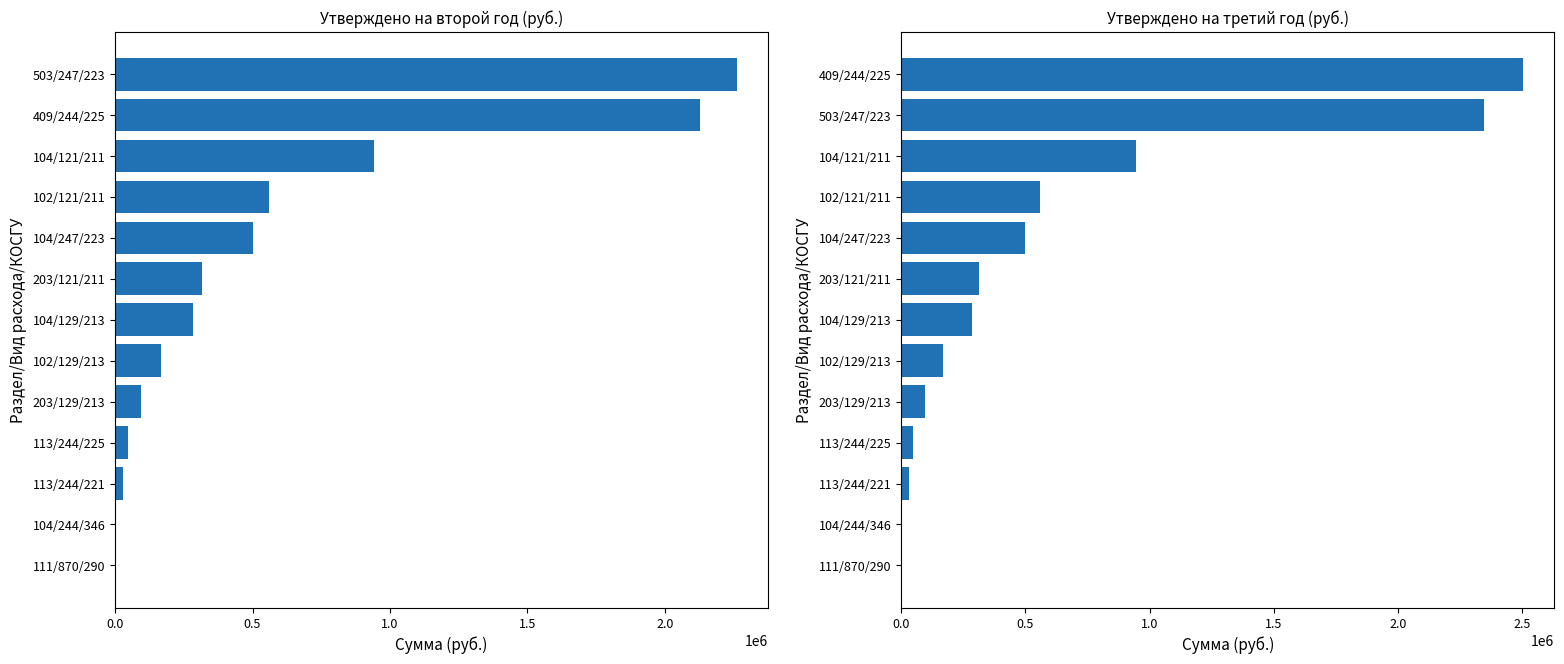

What is the difference between the Утверждено на второй год values at 409/244/225 and 113/244/221?

2097278